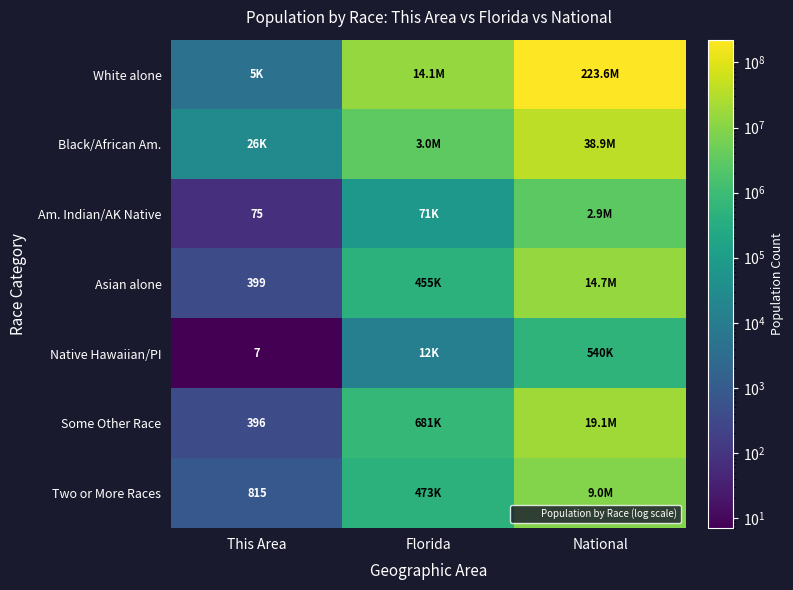

How many categories are shown in the chart?

3